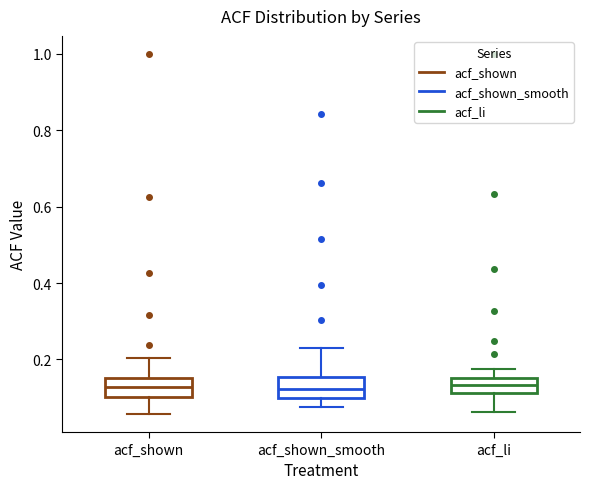

Reading left to right, read every box against the y-axis: the position of its median line, the range the box covers, and the ends of its whiskers. The values are not printed on the chart, so give them approximately, as read against the axis.

acf_shown: median 0.12, box 0.10 to 0.16, whiskers 0.06 to 0.20
acf_shown_smooth: median 0.12, box 0.10 to 0.16, whiskers 0.08 to 0.24
acf_li: median 0.14, box 0.12 to 0.16, whiskers 0.06 to 0.18